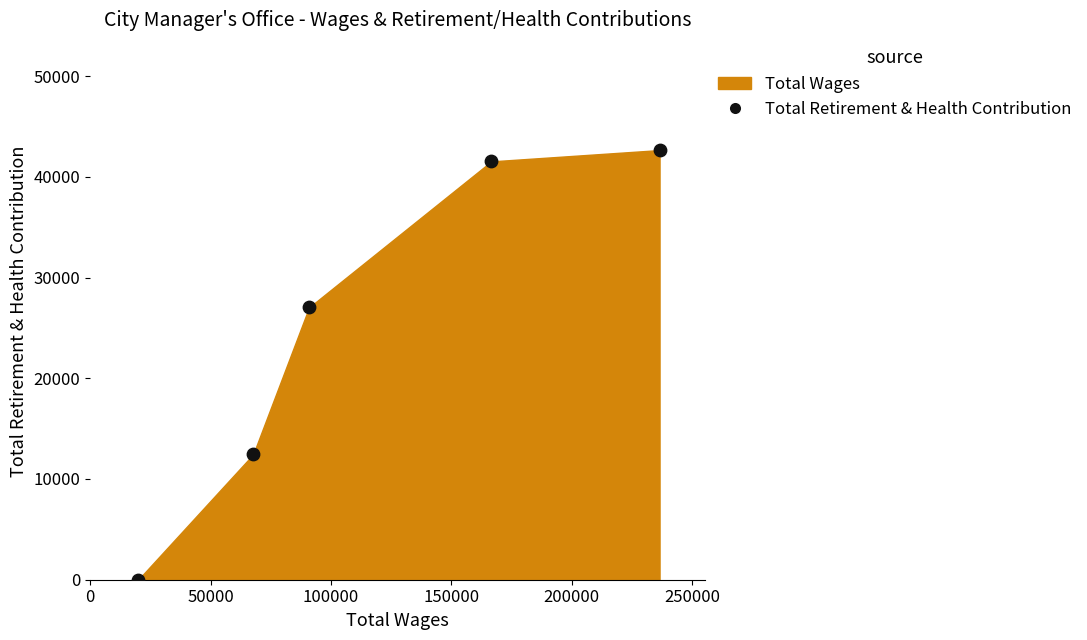

What Y value in the scatter plot is closest to 21328?

27030